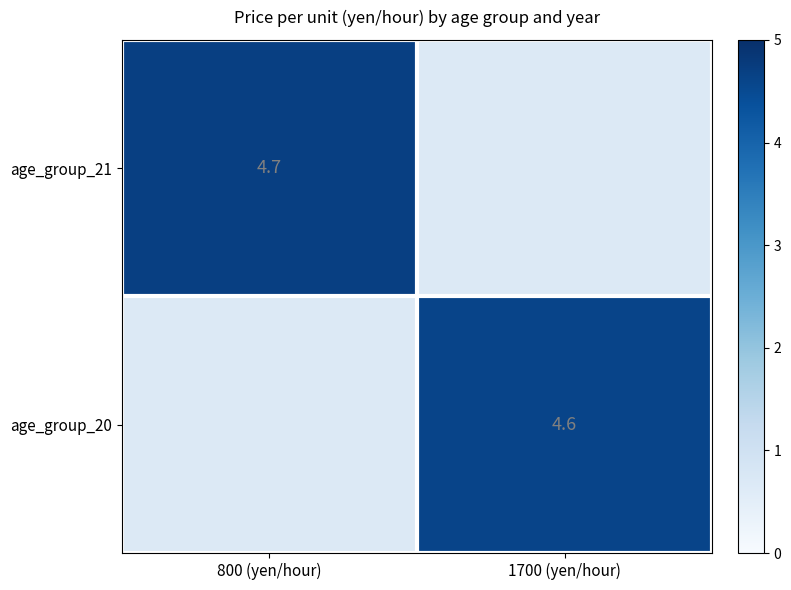

The age_group_21 series shows 4.7 at 800 (yen/hour). True or false?

True